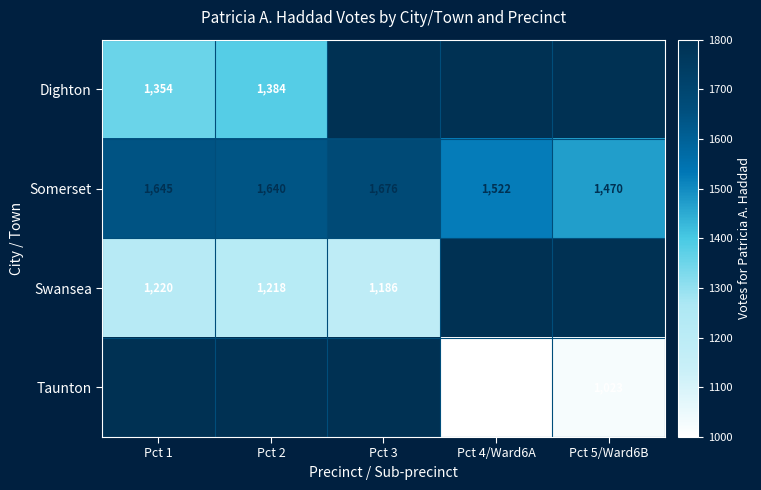

Is the value of Swansea at Pct 1 greater than the value of Somerset at Pct 1?

No